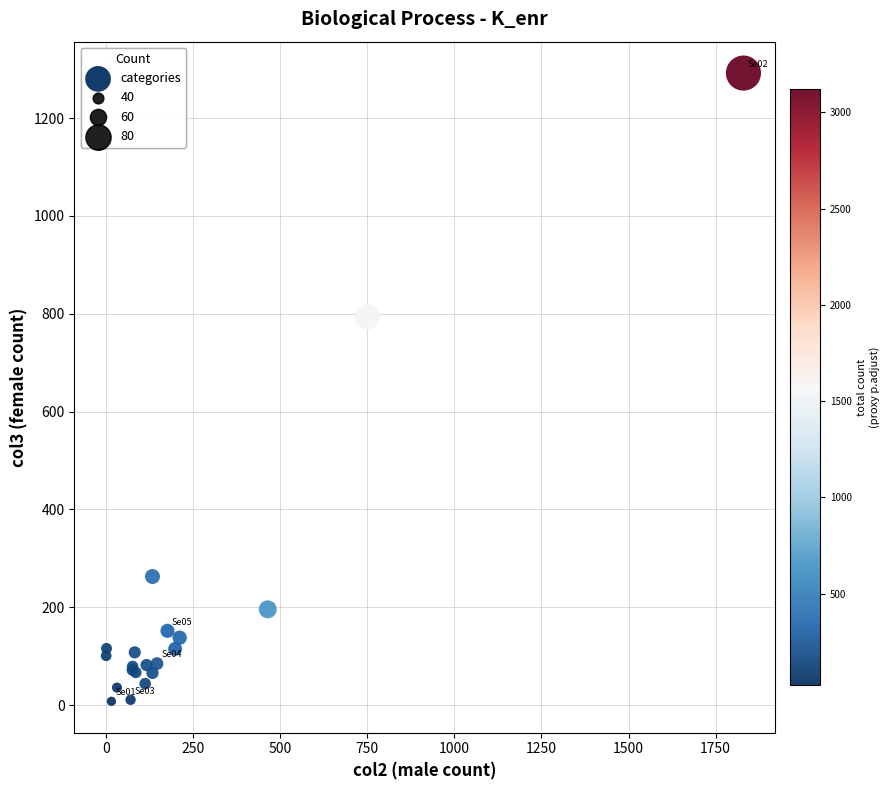

What Y value in the scatter plot is closest to 650?

794